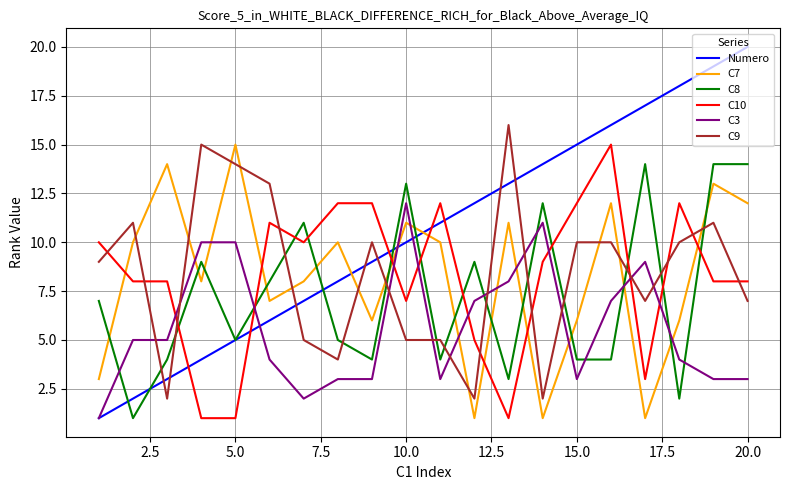

Which series has the largest total across all categories?

Numero